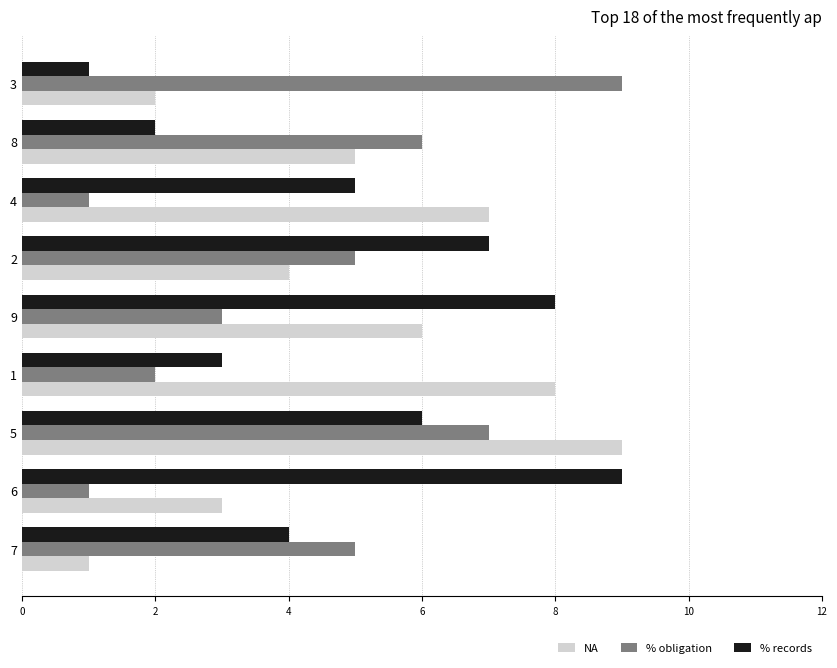

What are all the series names shown in the legend?

NA, % obligation, % records